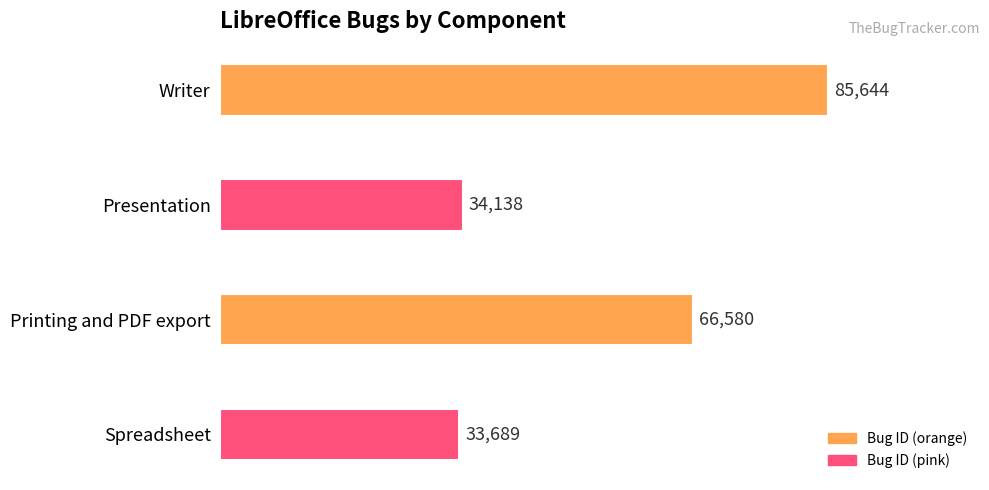

The chart shows a value of 66580 at Printing and PDF export. True or false?

True